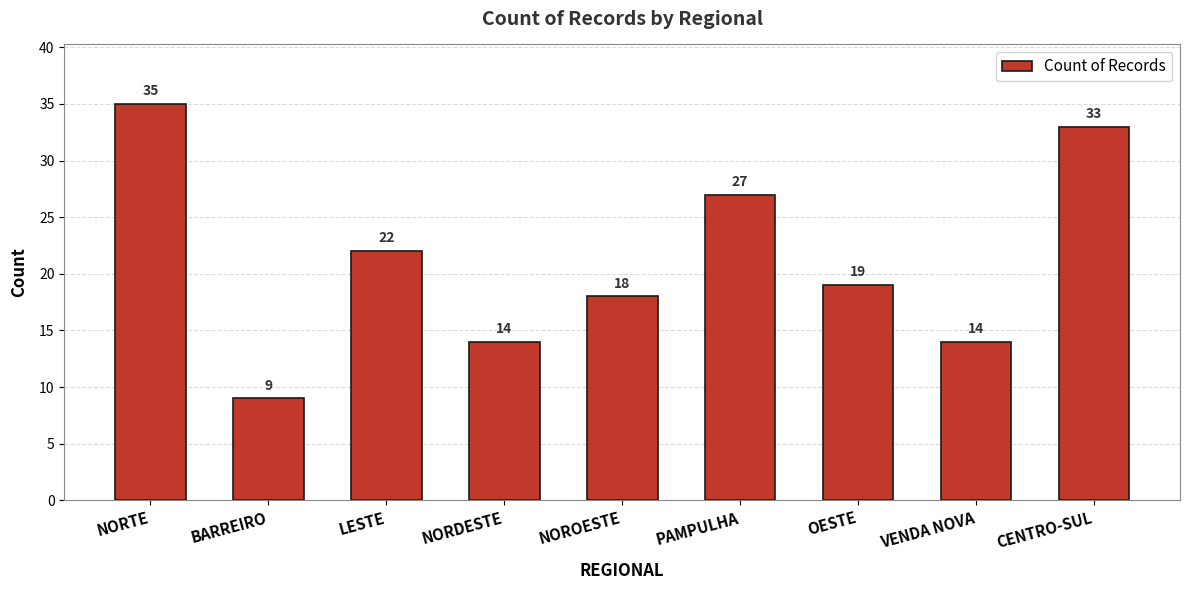

What is the greatest value displayed?

35